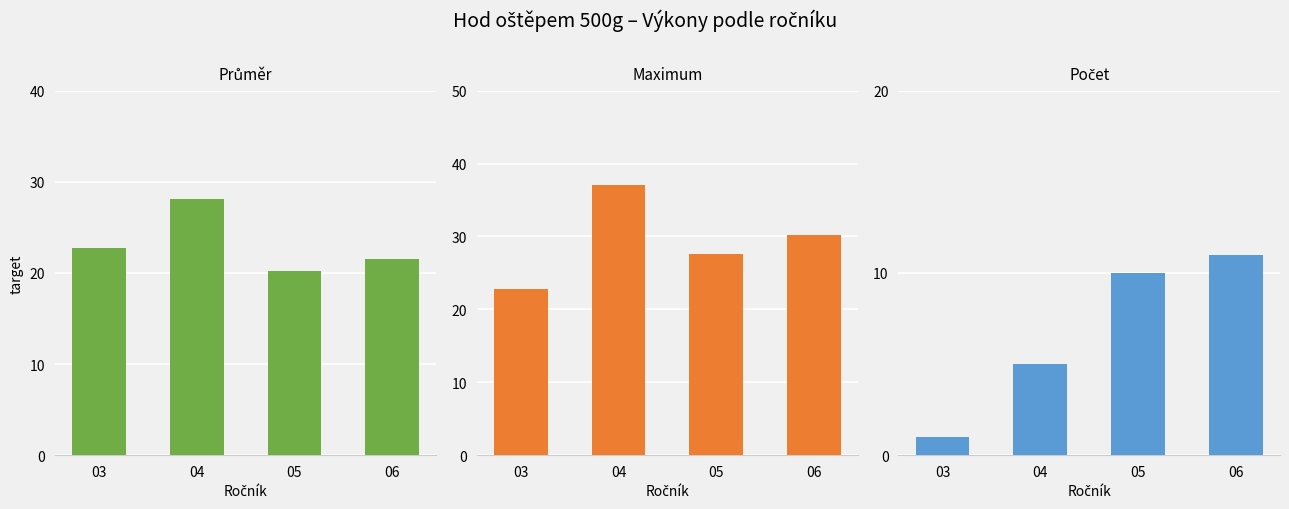

What is the value of the Počet závodníků bar at the 4th from the left?

11.0